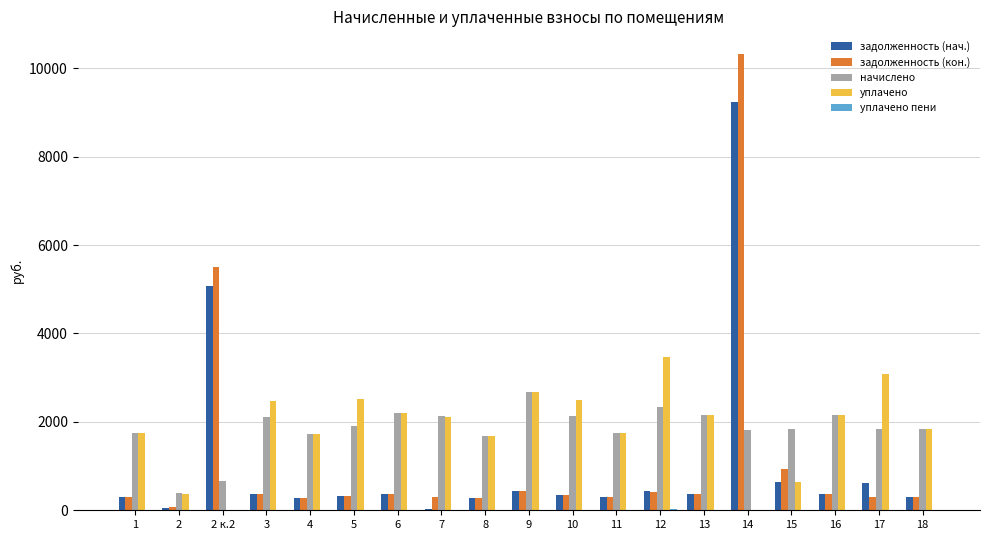

What is the average value of the задолженность (нач.) series?

1057.4